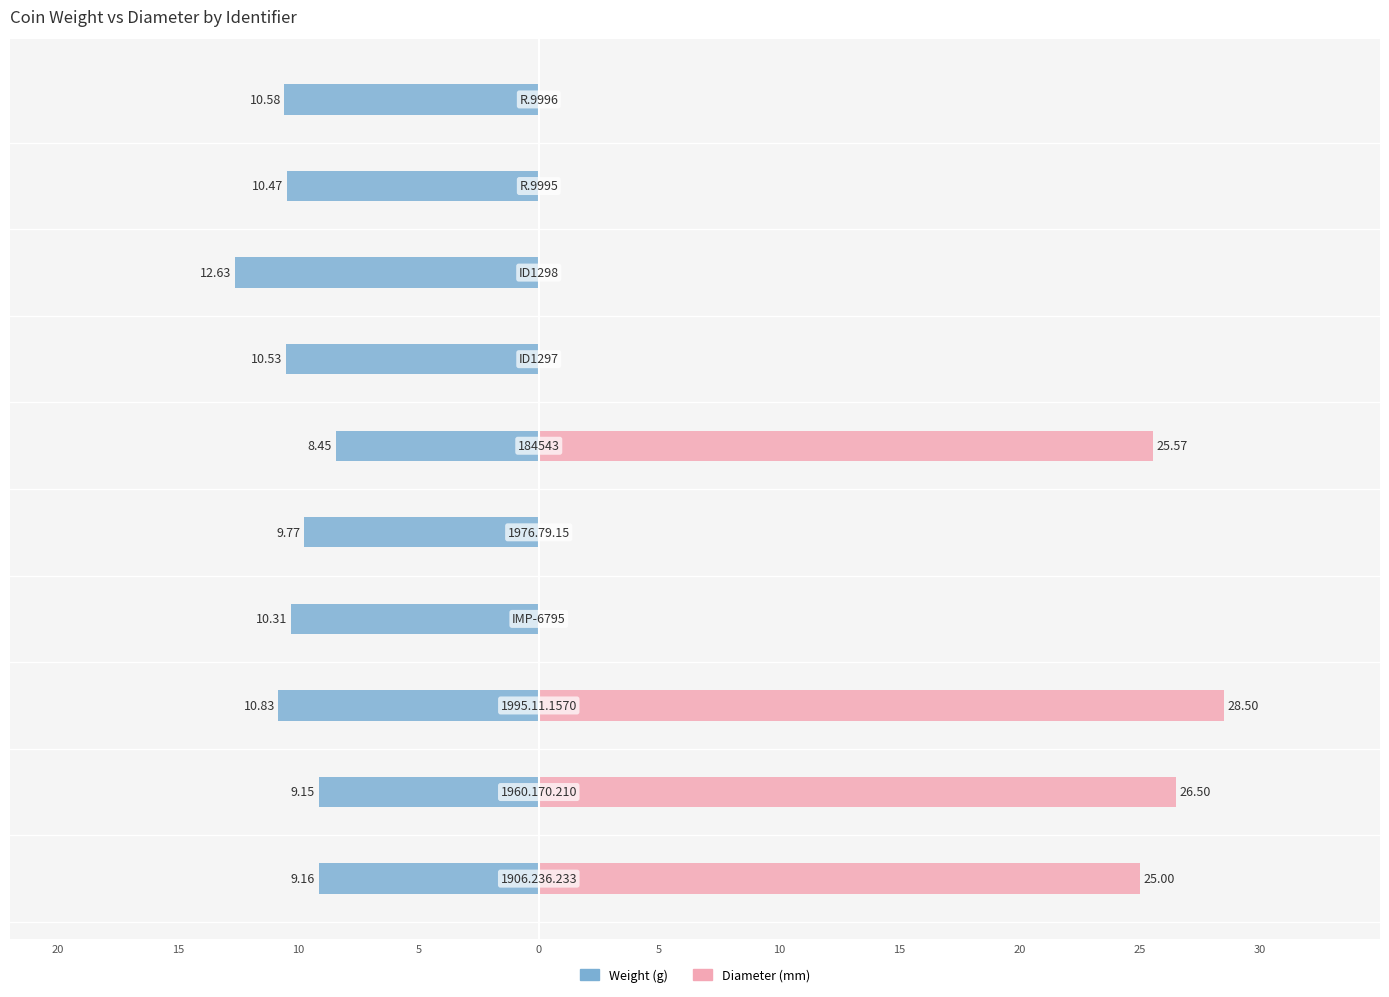

Which series has the largest total across all categories?

diameter